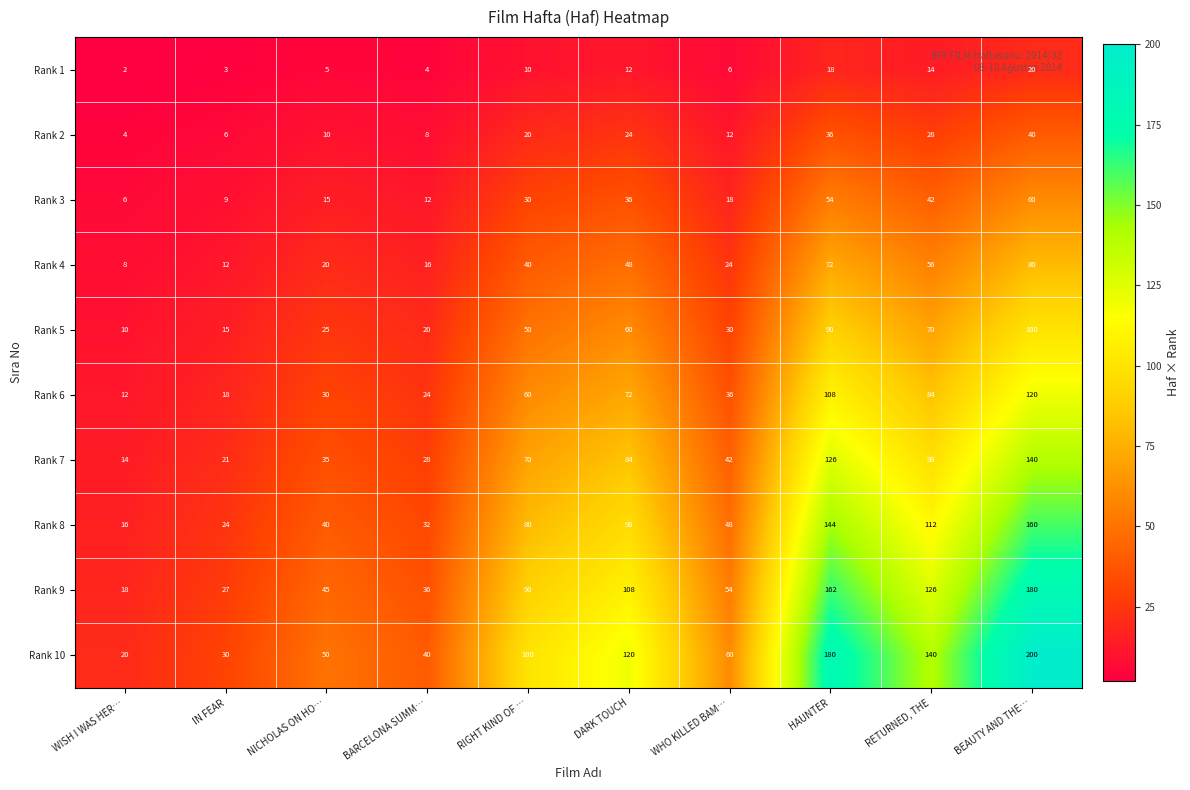

At which label does Rank 4 reach its peak?

BEAUTY AND THE…